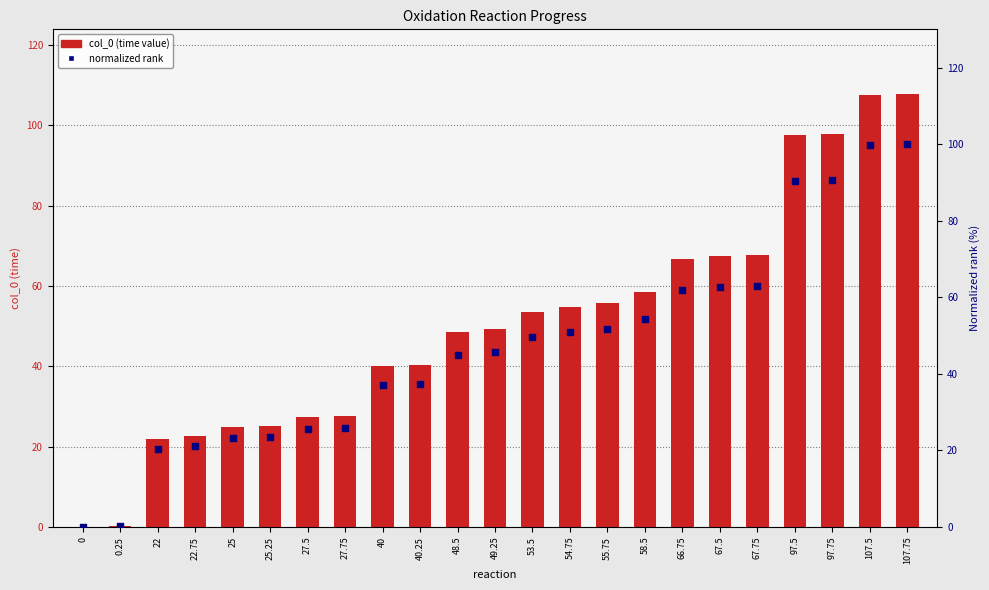

Which series has the largest total across all categories?

col_0